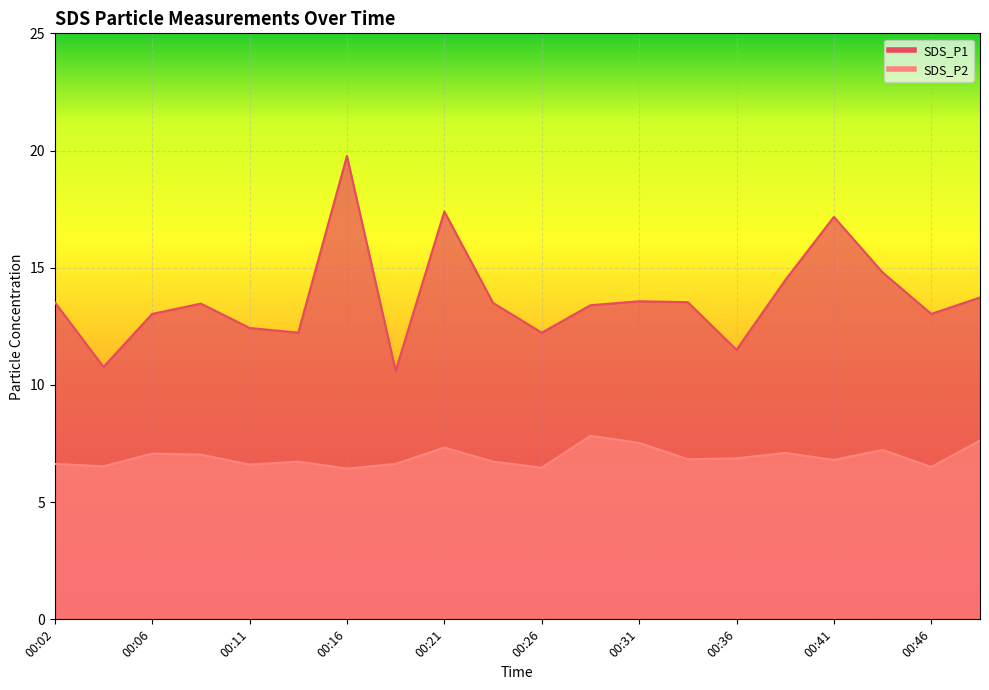

The SDS_P1 series shows 3.4 at 00:11. True or false?

False